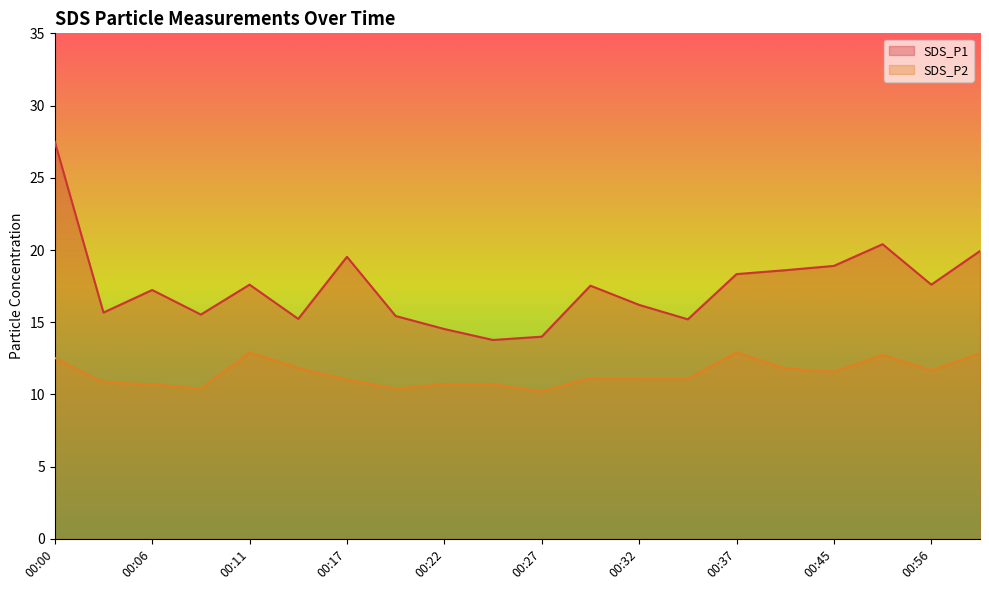

How many data points in SDS_P1 are less than 17?

9